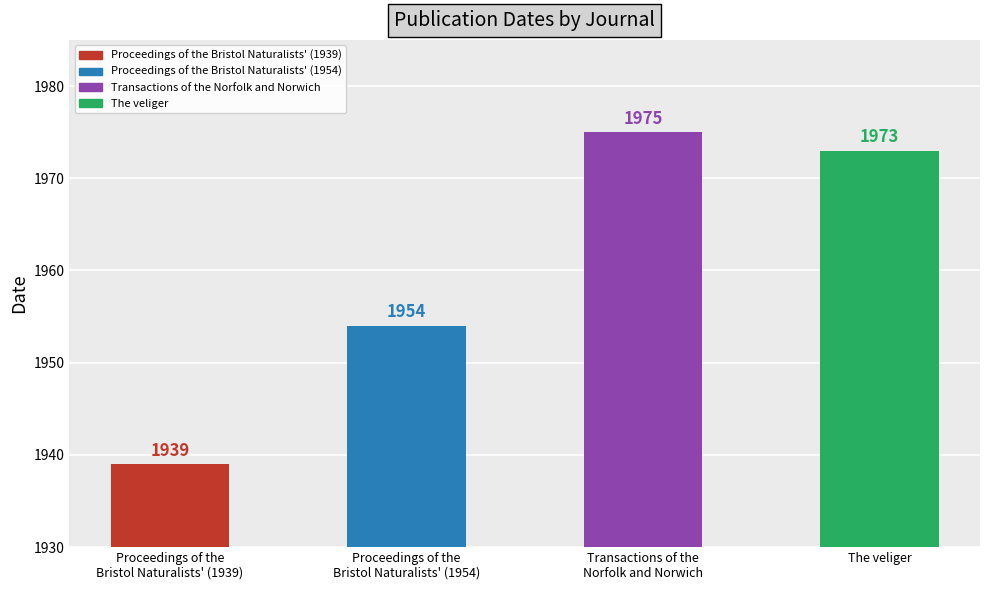

What is the value of the 4th bar from the left?

1973